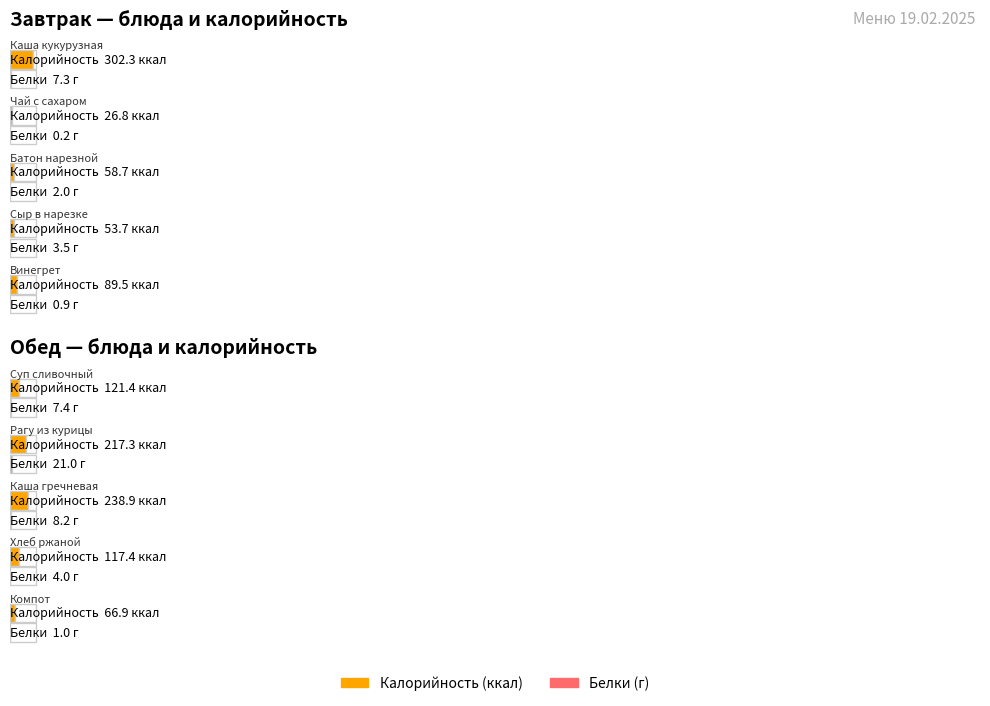

Between Чай с сахаром and Рагу из курицы, which series saw the biggest shift?

Калорийность